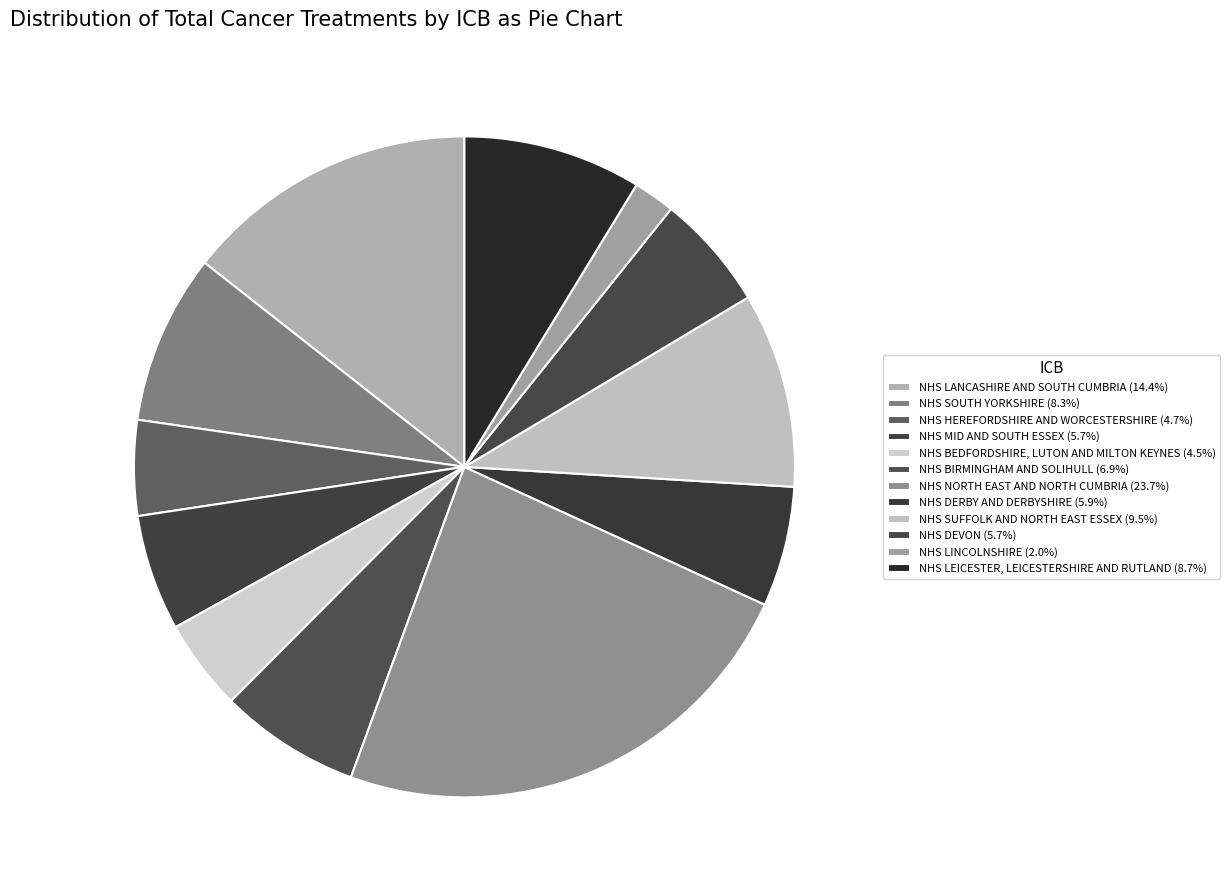

Which has a higher value, NHS BEDFORDSHIRE, LUTON AND MILTON KEYNES or NHS DERBY AND DERBYSHIRE?

NHS DERBY AND DERBYSHIRE